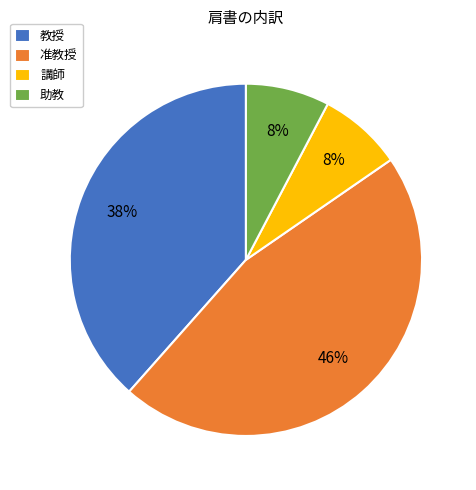

Which category has the biggest portion of the pie?

准教授